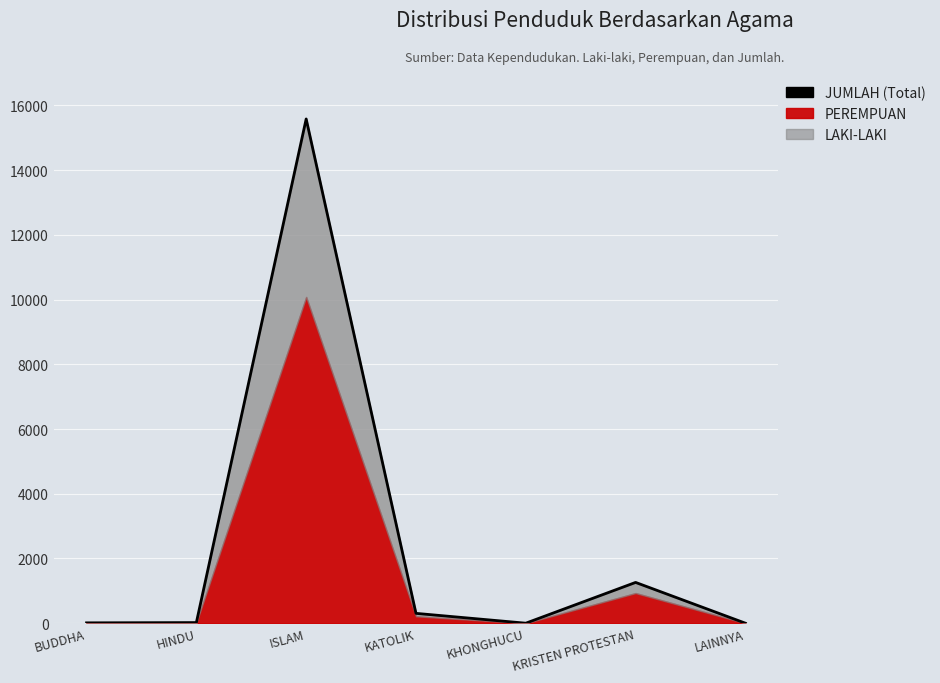

How many points are higher than both their immediate neighbors (excluding endpoints)?

2